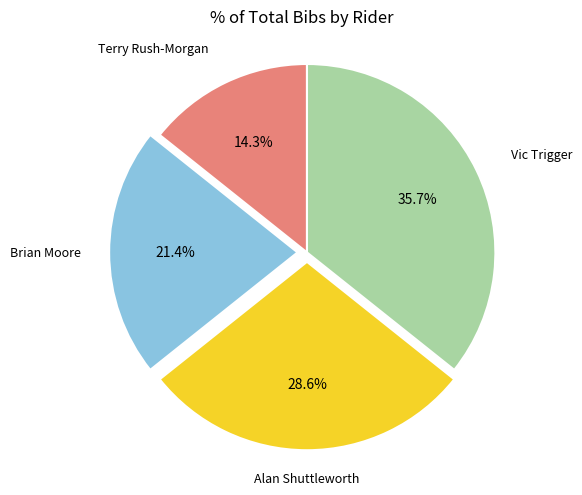

Is there a majority slice in this chart?

No